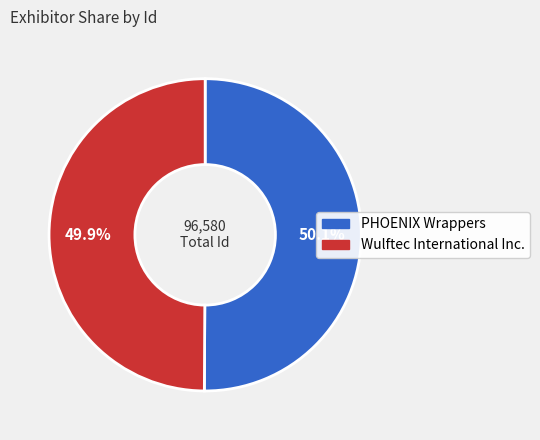

To the nearest percent, what percentage of the pie is PHOENIX Wrappers?

50%